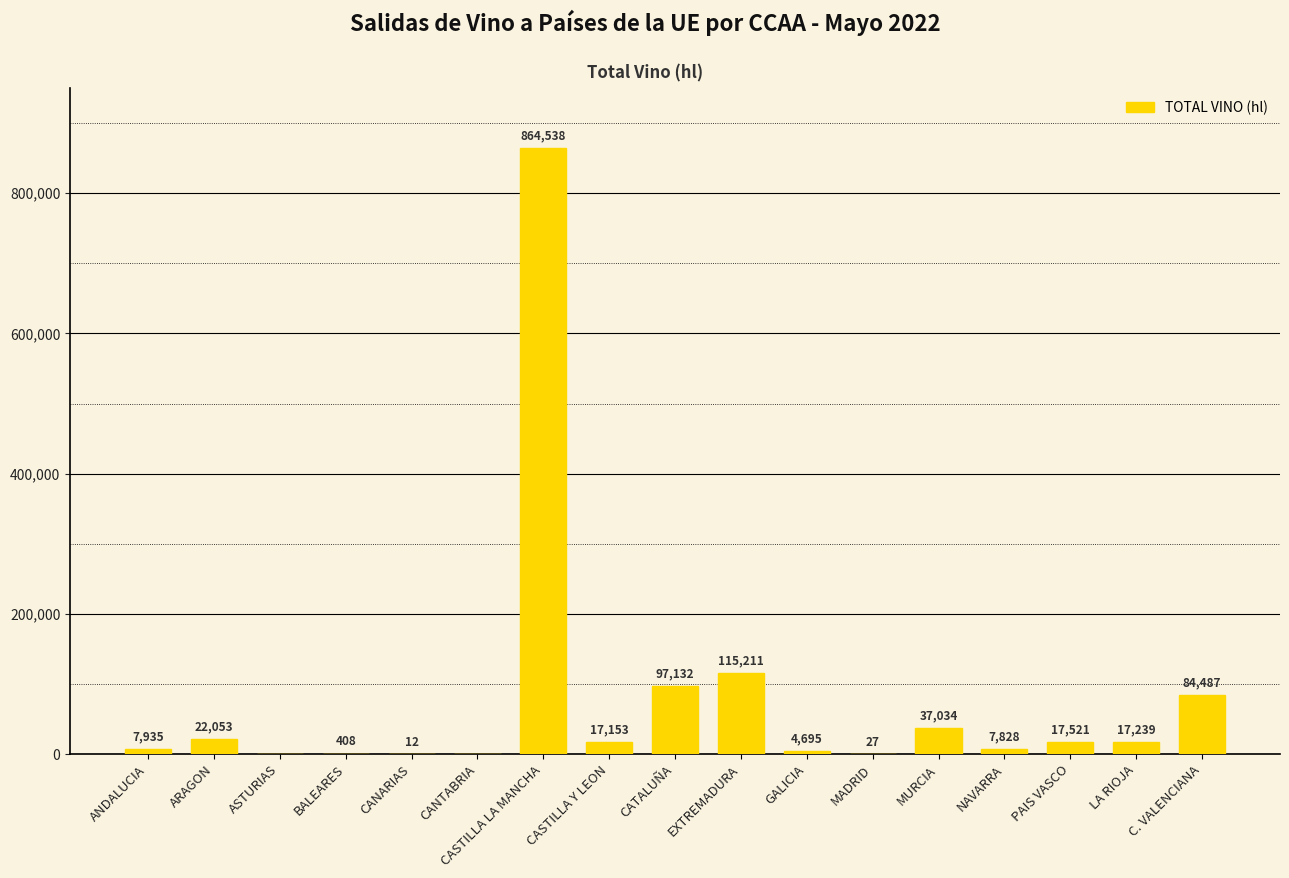

How many distinct data groups are displayed?

1